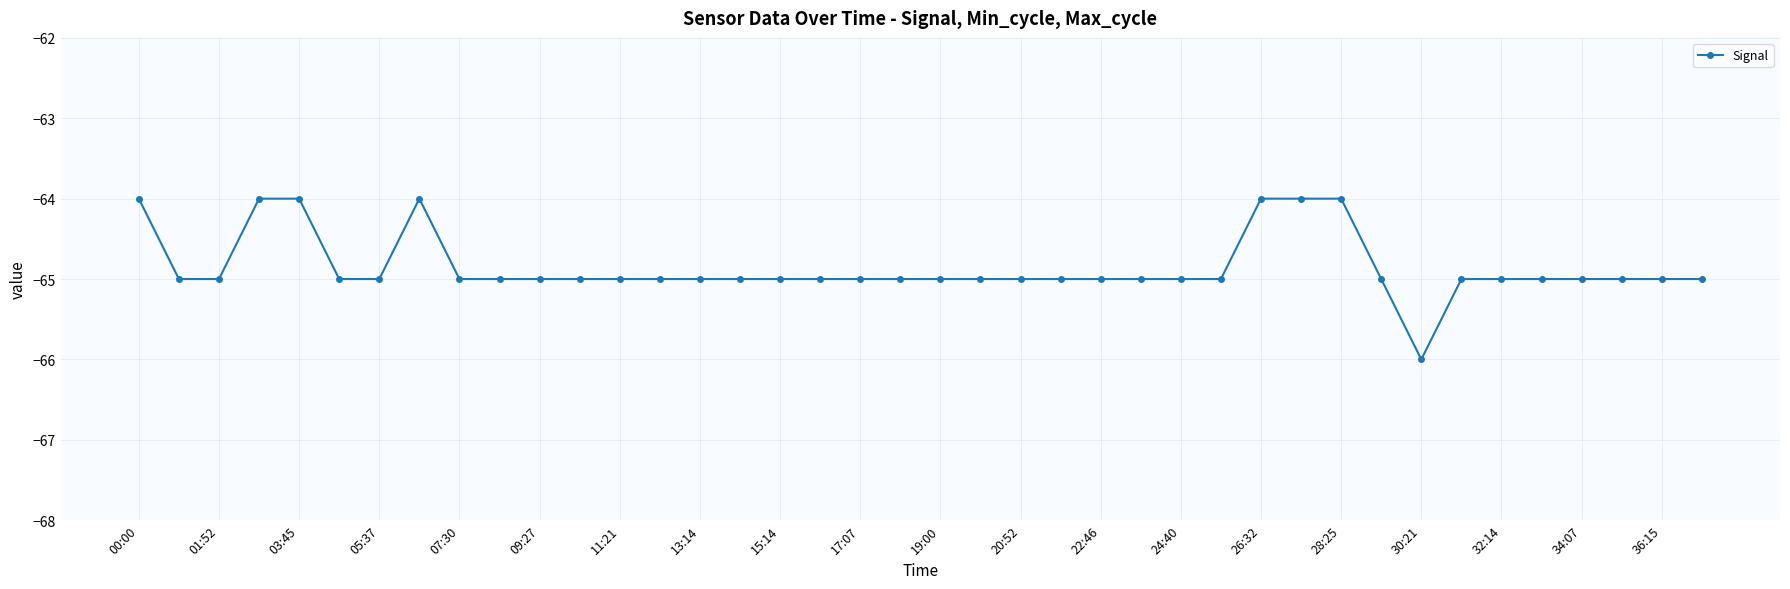

What is the sum of all values?

-2594